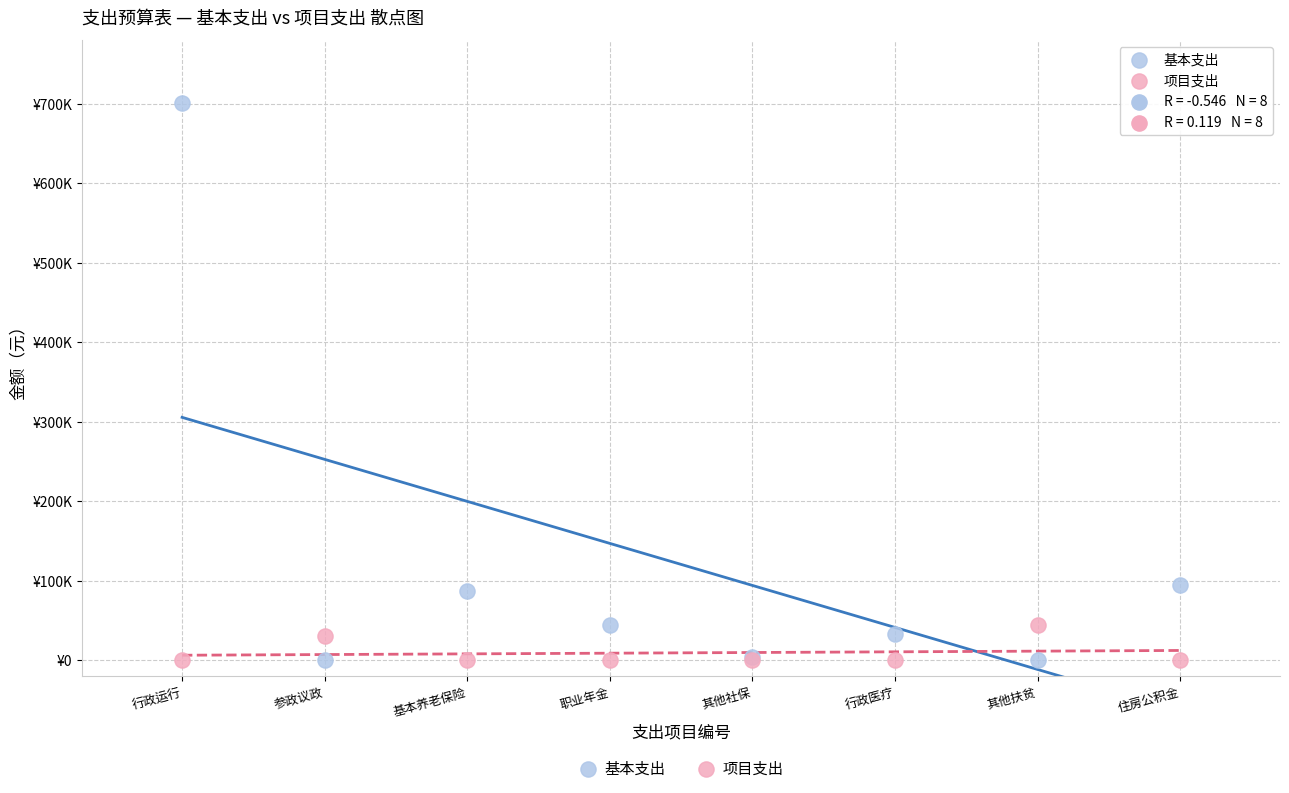

What are all the series names shown in the legend?

基本支出, 项目支出